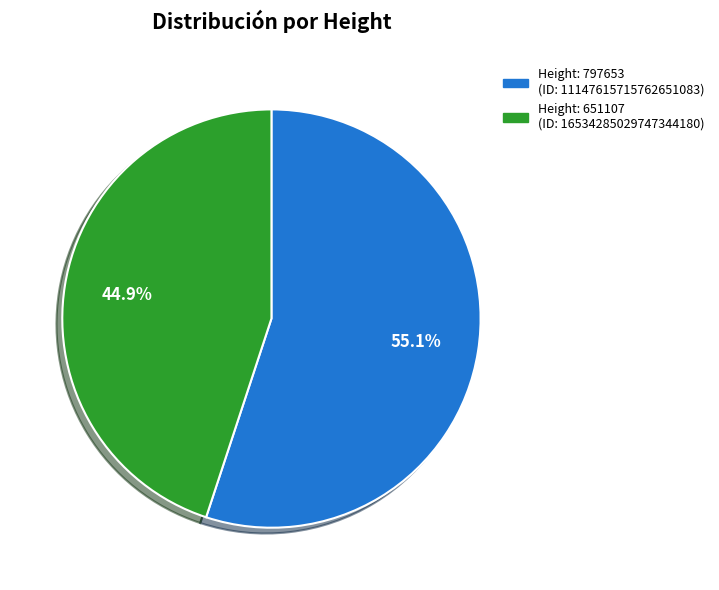

Is there any slice that represents more than half of the pie?

Yes